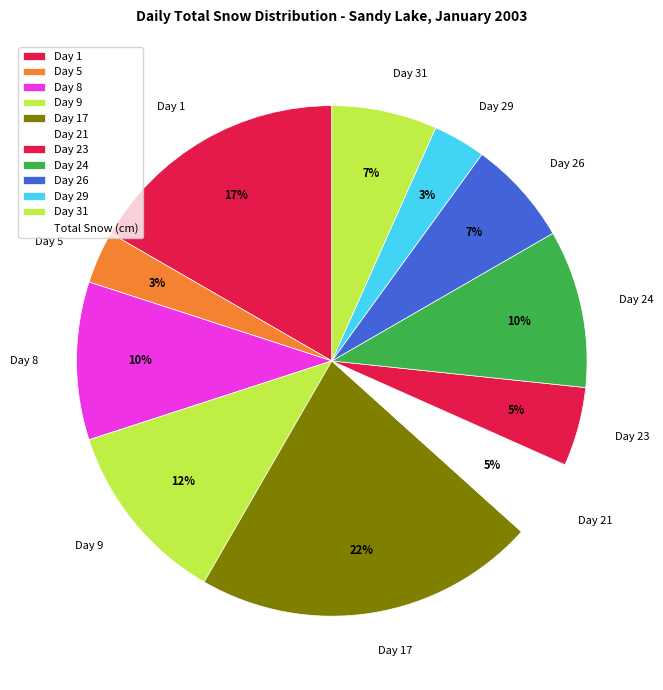

Does any single category account for the majority?

No